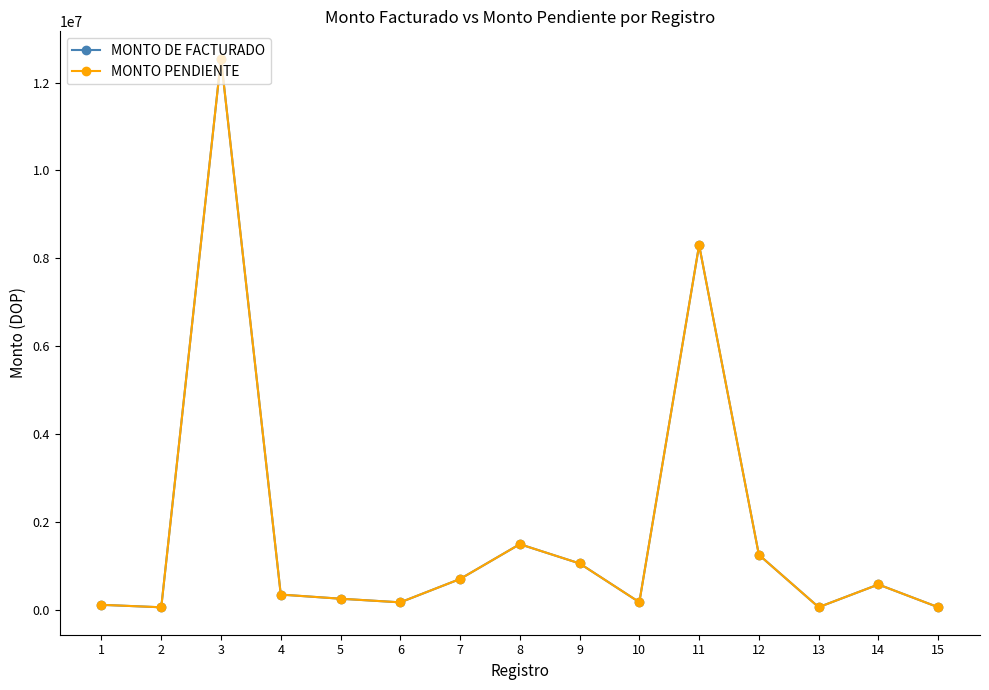

What is the difference between the maximum and second lowest values in the MONTO DE FACTURADO series?

12473585.4